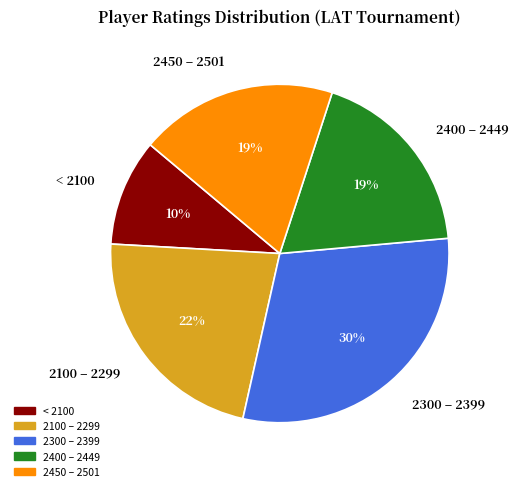

To the nearest percent, what is the average slice percentage?

20%